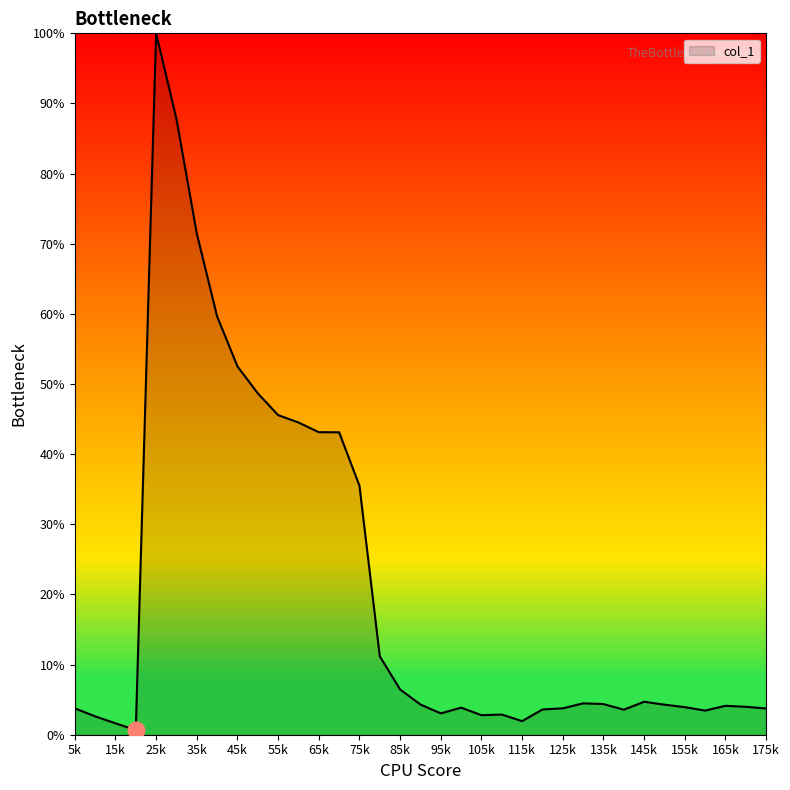

True or false: the data has more than 2 interior local peaks.

True